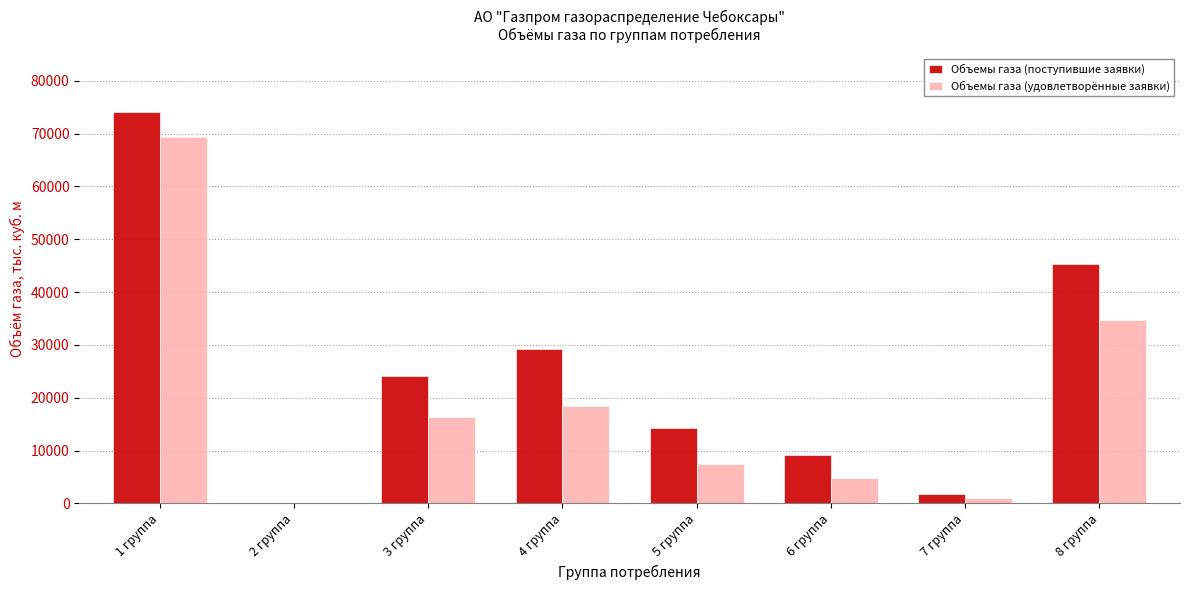

The value of Объемы газа (поступившие заявки) at 7 группа is 1761.2. True or false?

True